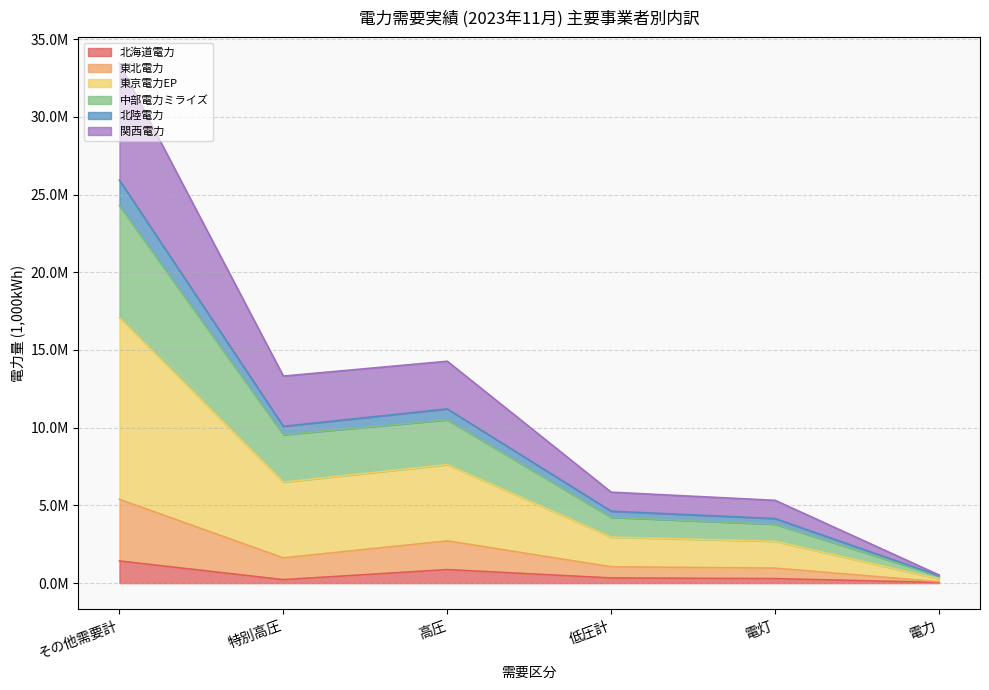

The 東北電力 series shows 2410646 at 高圧. True or false?

False